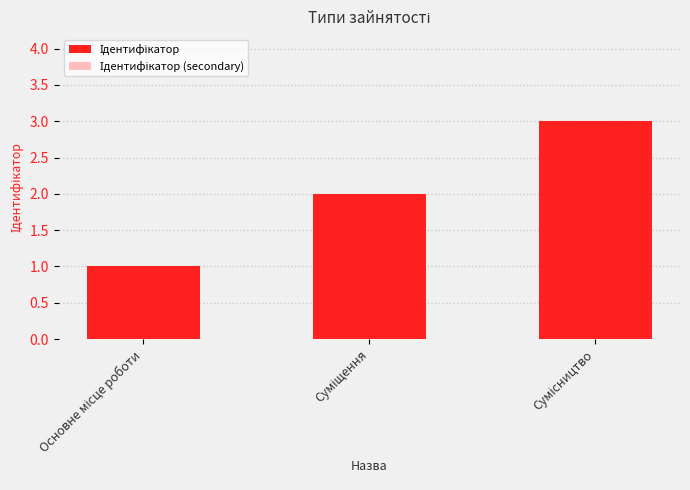

List the series in order of their overall mean, lowest first.

Ідентифікатор (secondary), Ідентифікатор